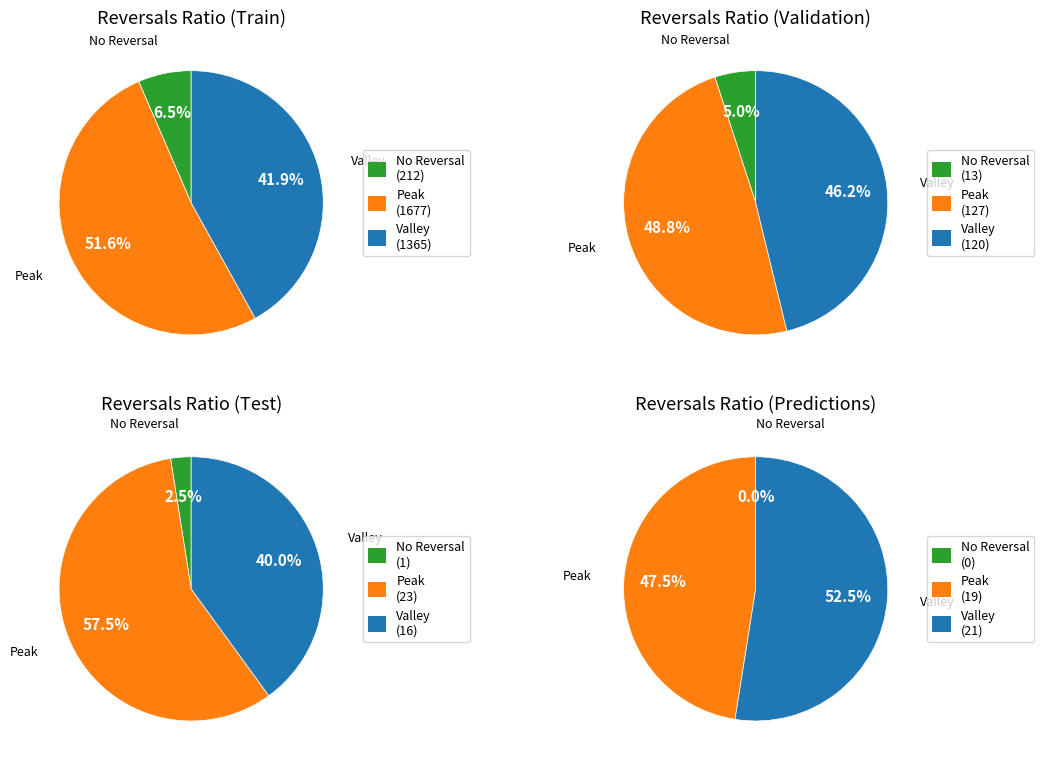

Rank the series by their maximum value, from lowest to highest.

No Reversal, Valley, Peak